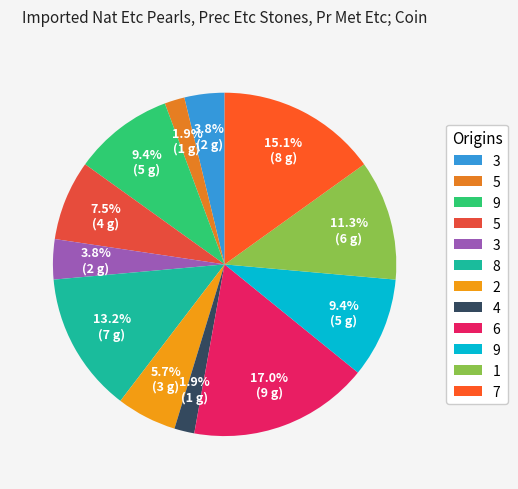

Count the number of slices in the pie.

12